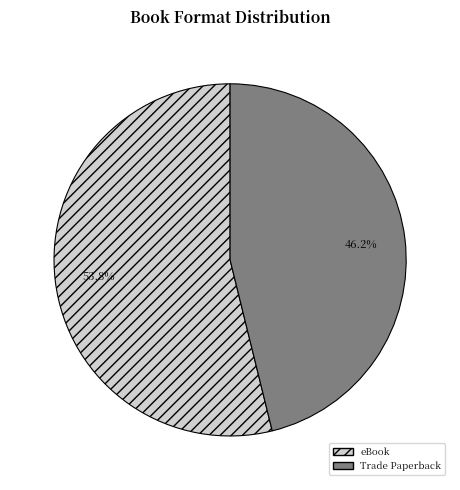

What percentage do eBook and Trade Paperback together represent?

100.0%